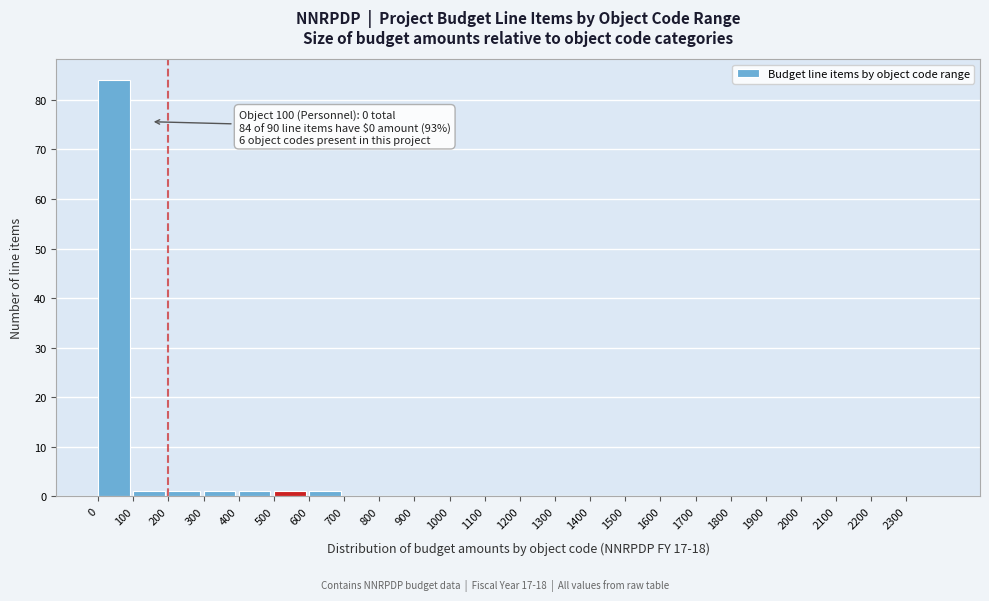

Over which range of the x-axis is the bar tallest?

0 to 100